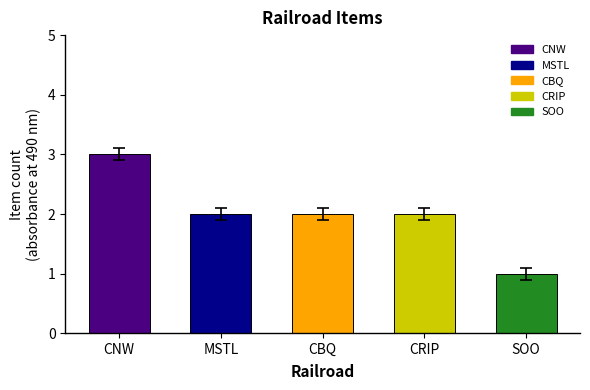

What is the value of the 5th bar from the left?

1